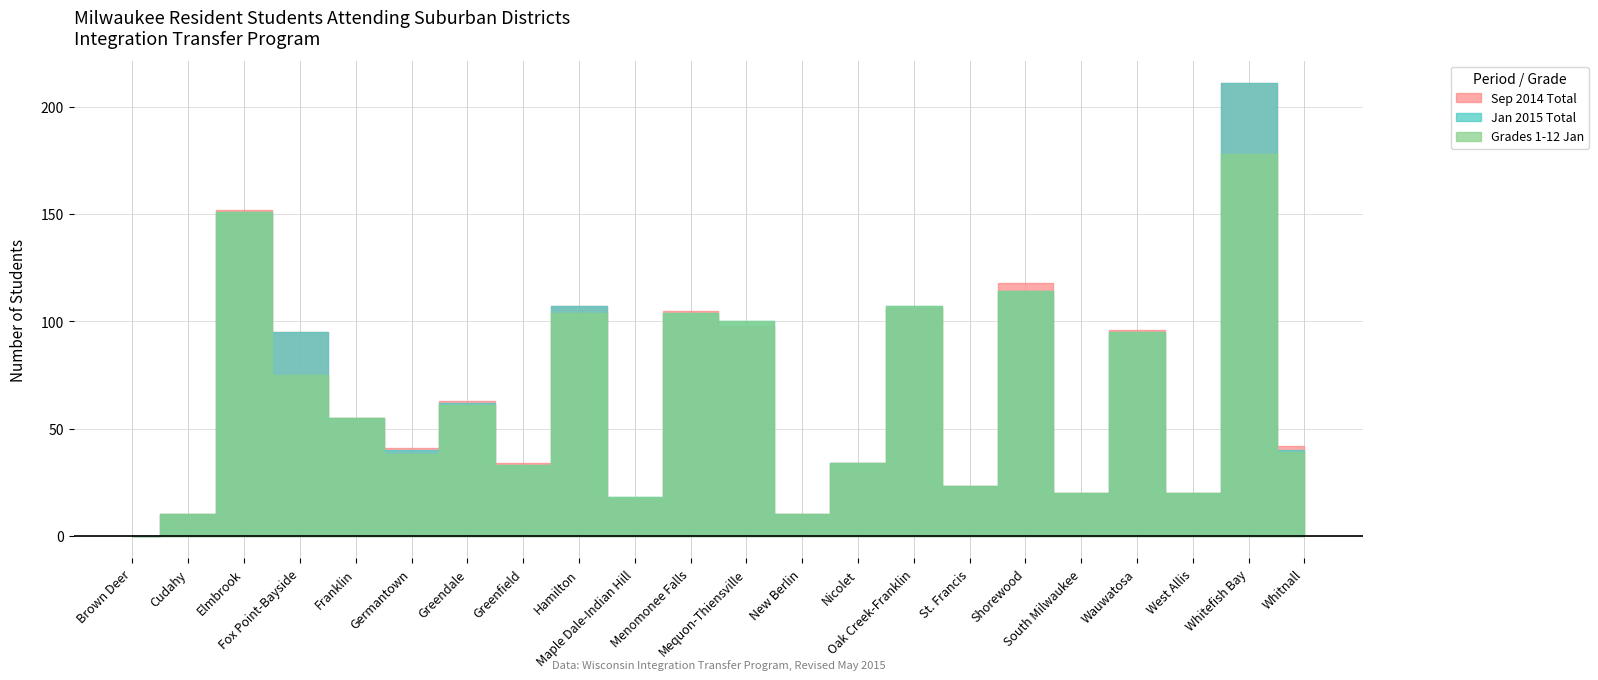

At which label is Jan 2015 Total closest to 105?

Menomonee Falls